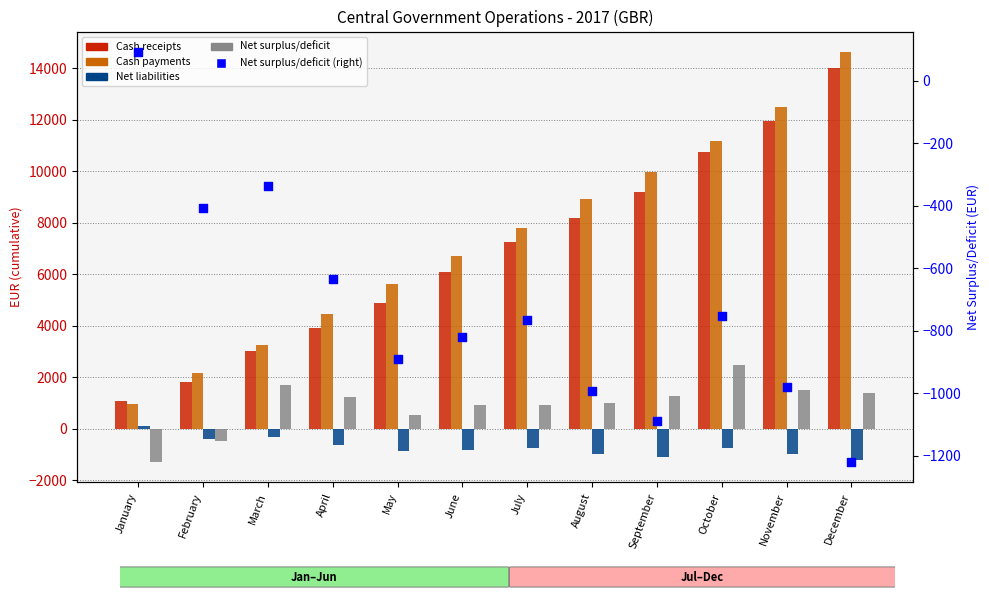

Which series has the largest Y range (max minus min)?

Cash payments for operating activities